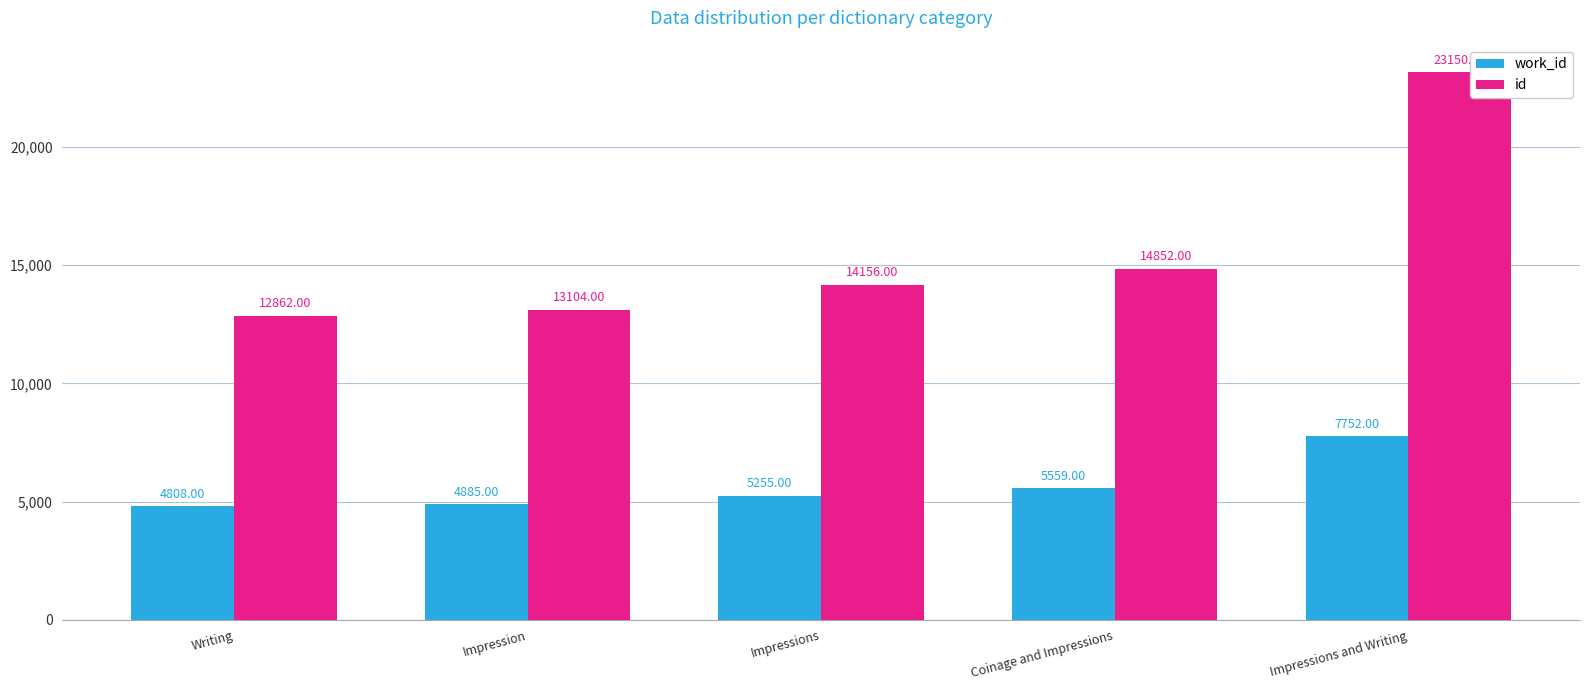

What is the difference between the second highest and minimum values in the work_id series?

751